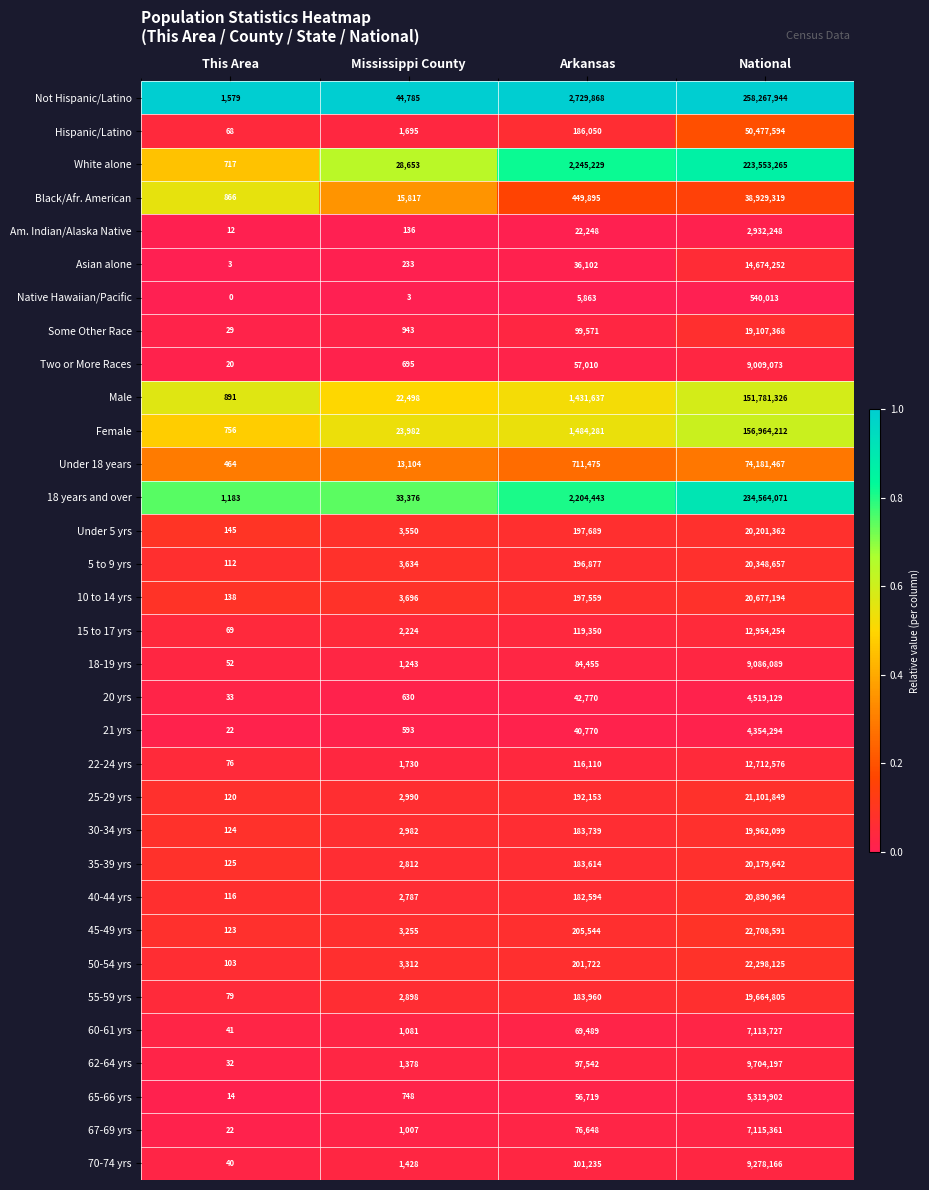

List the labels in order of 35-39 yrs value, largest first.

National, Arkansas, Mississippi County, This Area